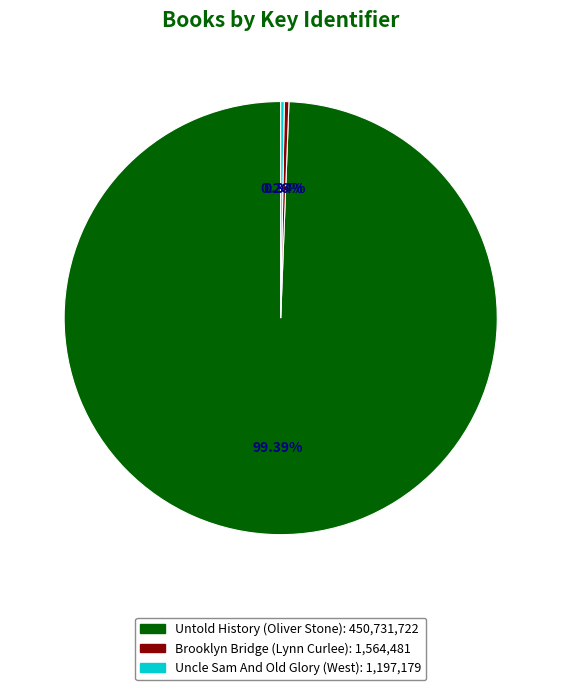

Is there a majority slice in this chart?

Yes